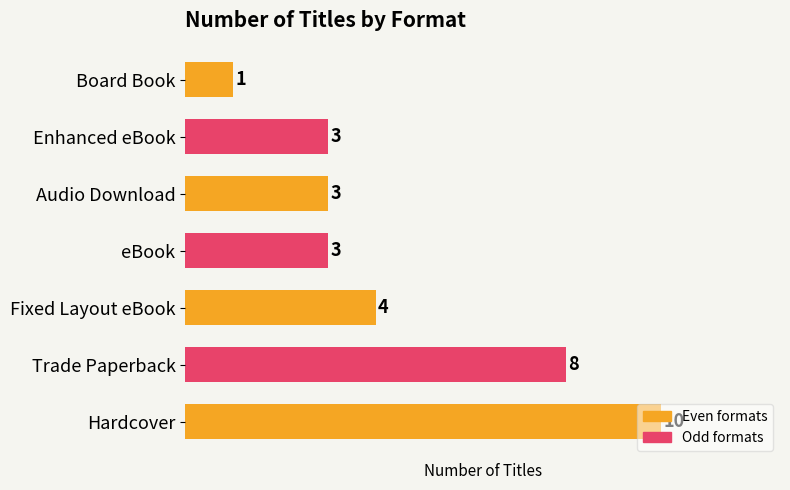

Is it true that the value at Board Book is 1?

True